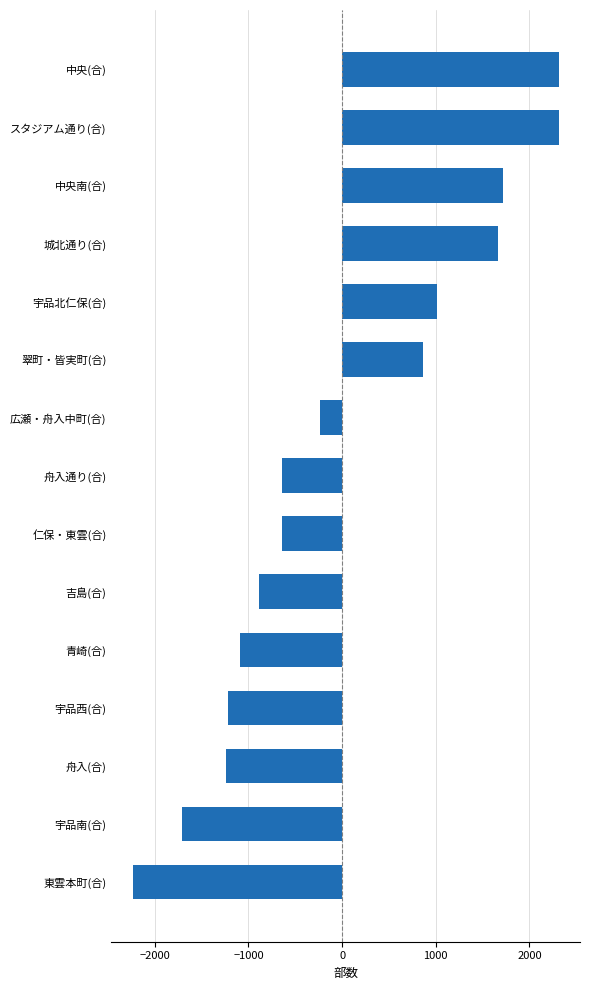

What is the label of the 11th bar from the bottom?

宇品北仁保(合)